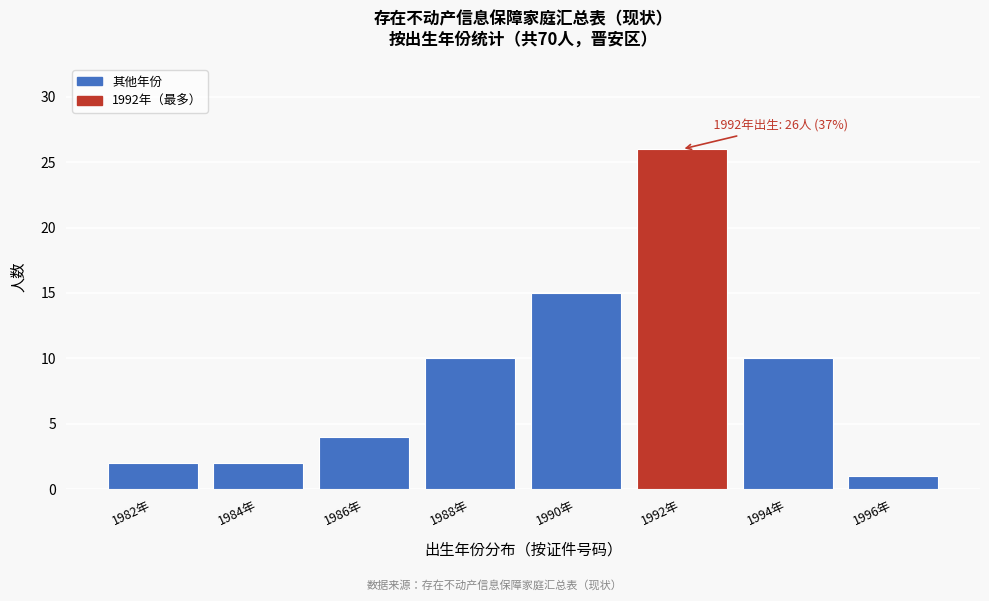

Reading right to left, transcribe all the data shown in this chart.

1996年=1	1994年=10	1992年=26	1990年=15	1988年=10	1986年=4	1984年=2	1982年=2